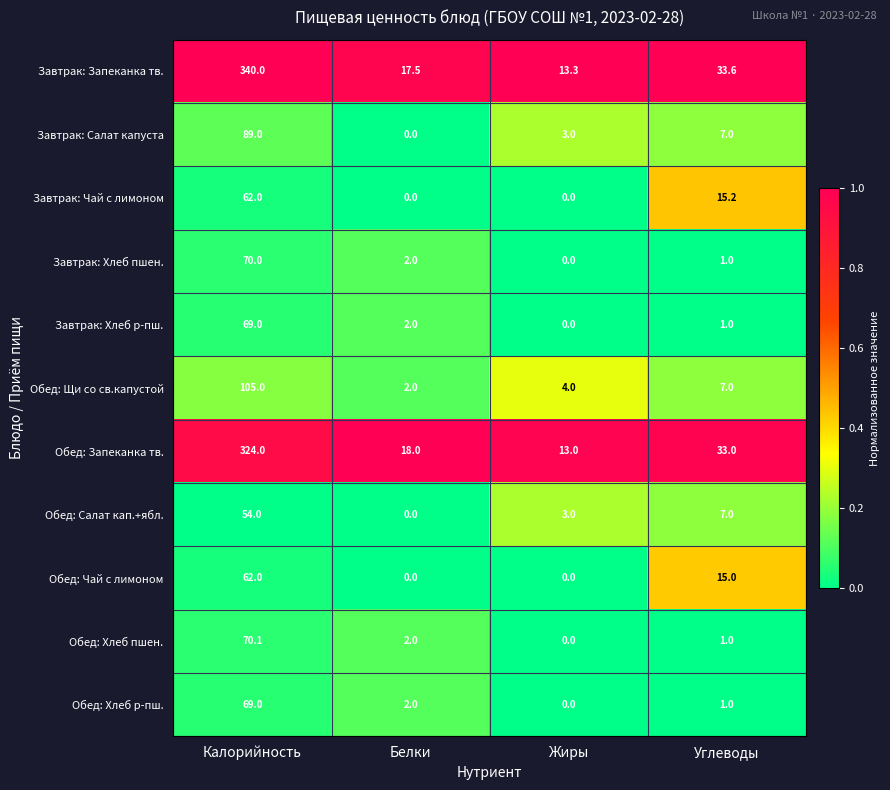

List the labels in order of Обед: Салат кап.+ябл. value, smallest first.

Белки, Жиры, Углеводы, Калорийность